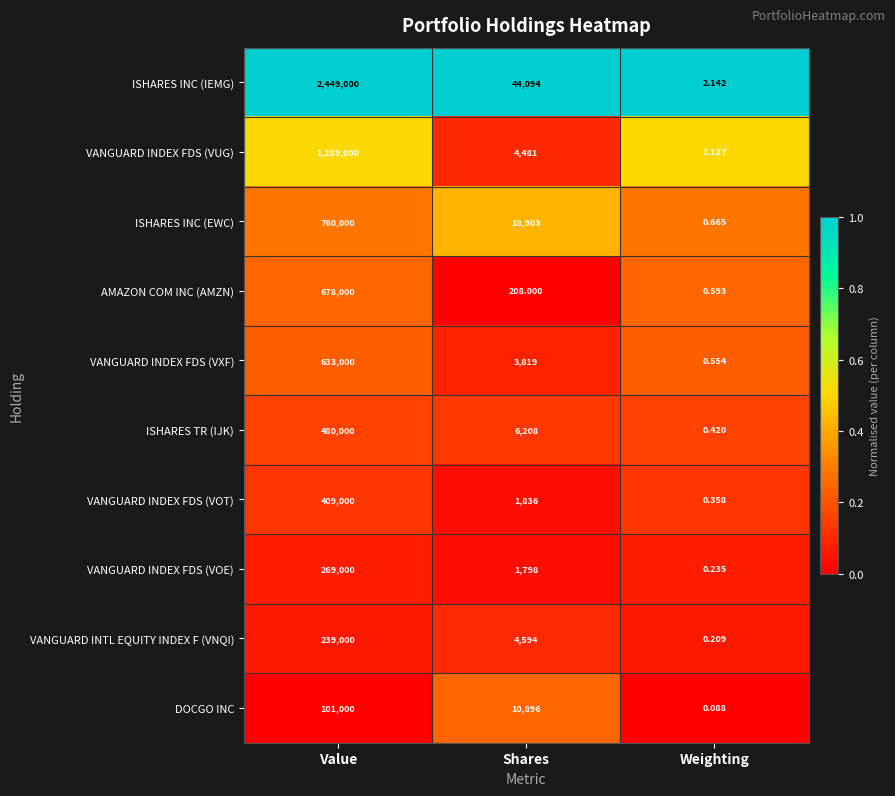

At which label does VANGUARD INTL EQUITY INDEX F (VNQI) first exceed 4594?

Value